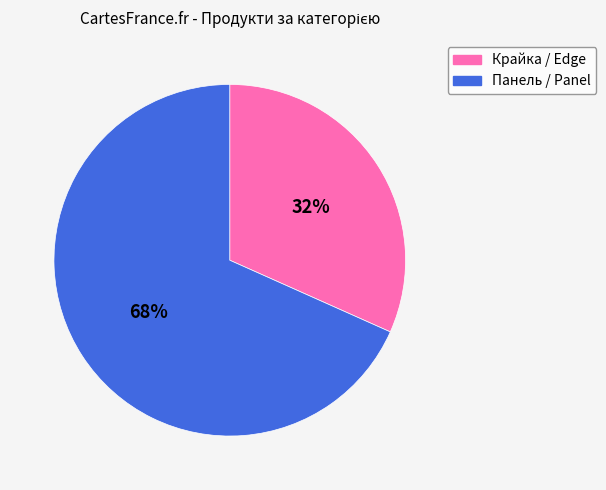

Rank the categories by value from lowest to highest.

Крайка / Edge, Панель / Panel